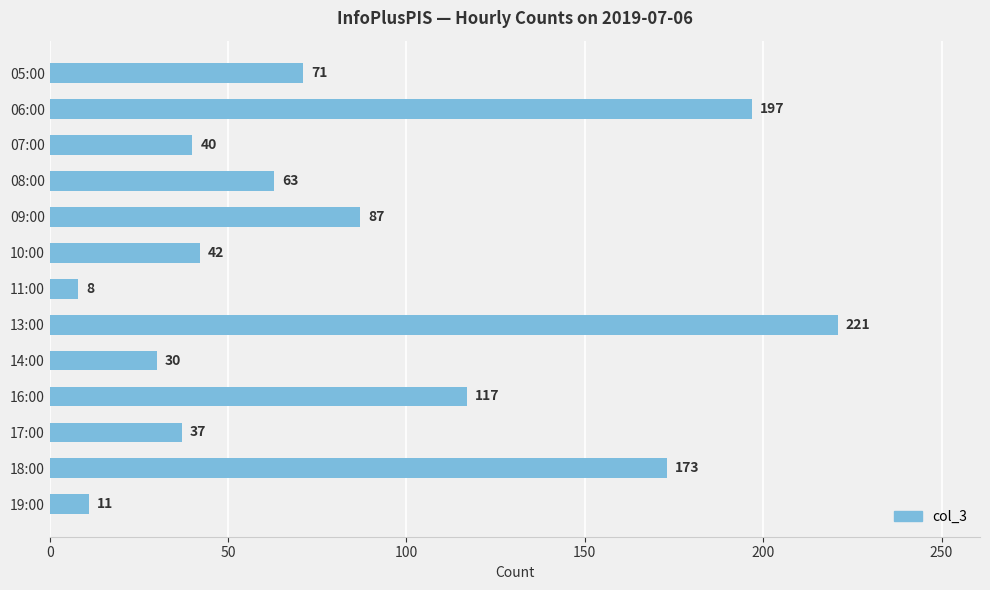

Does the chart contain any negative values?

No